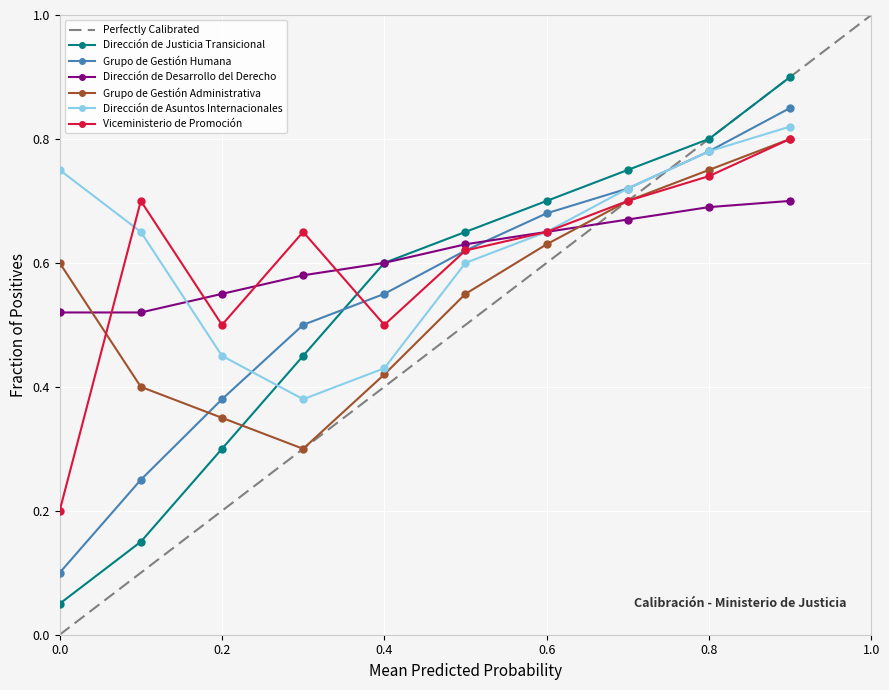

Count the Grupo de Gestión Administrativa values in the range 0 to 1.

10